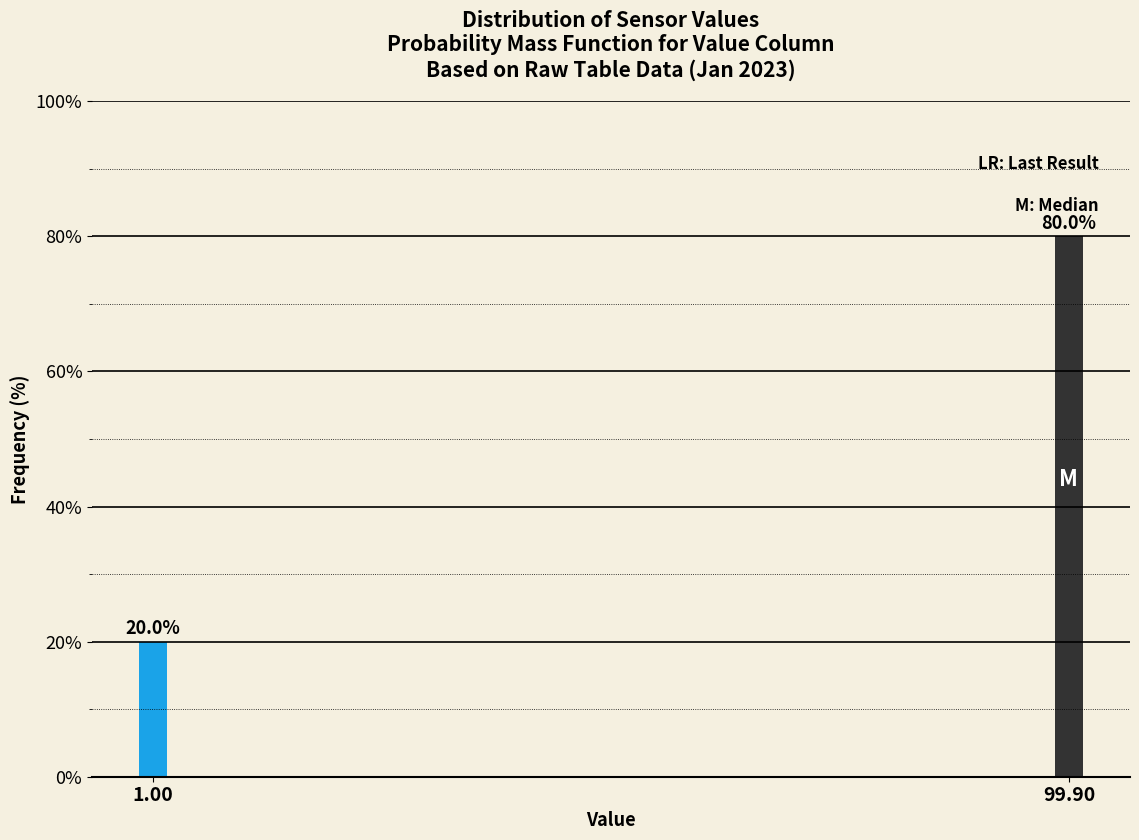

Reading left to right, transcribe all the data shown in this chart.

20	80